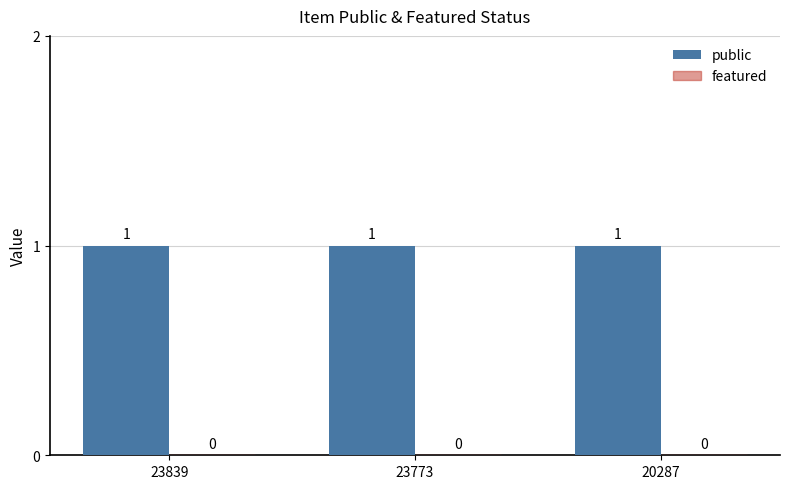

Is it true that featured equals 0 at 23773?

True